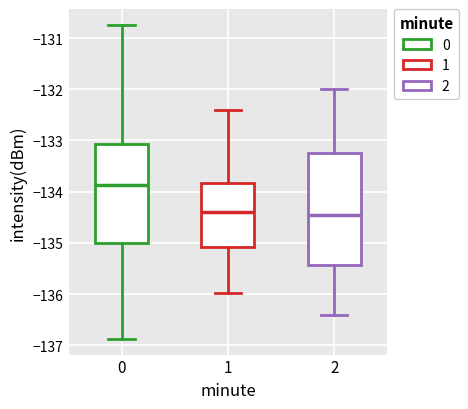

Which box is the tallest, from its lower edge to its upper edge?

2